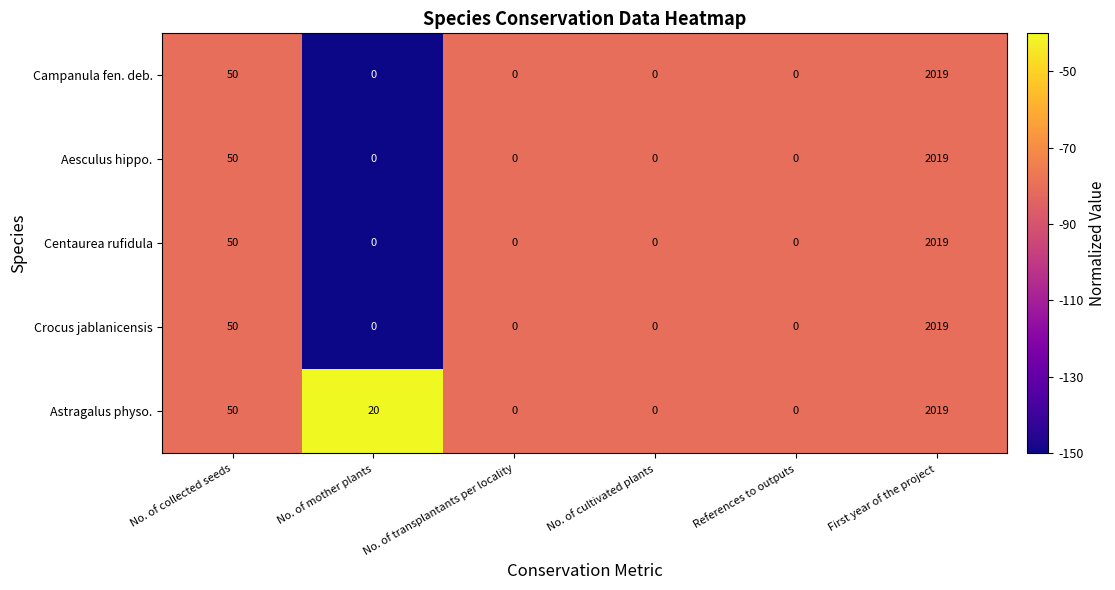

What is the spread (max minus min) of values at No. of mother plants?

20